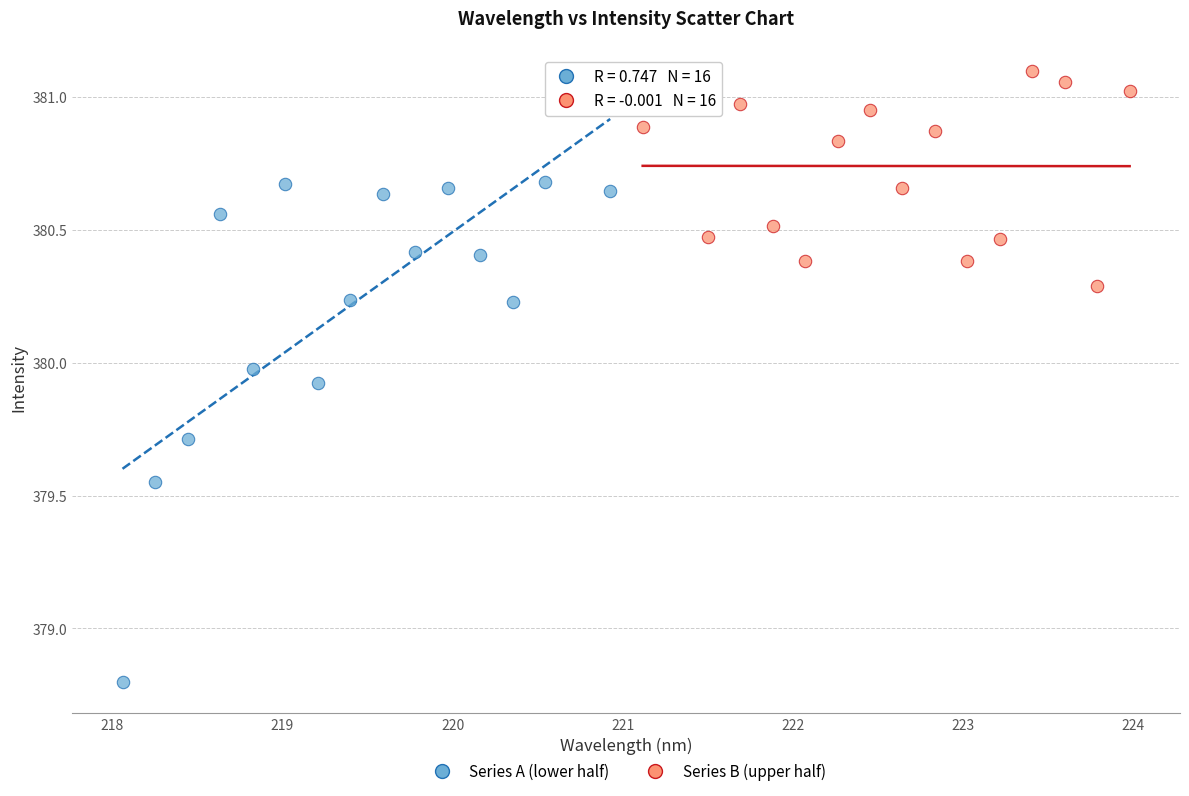

What are all the series names shown in the legend?

Series A (lower half), Series B (upper half)